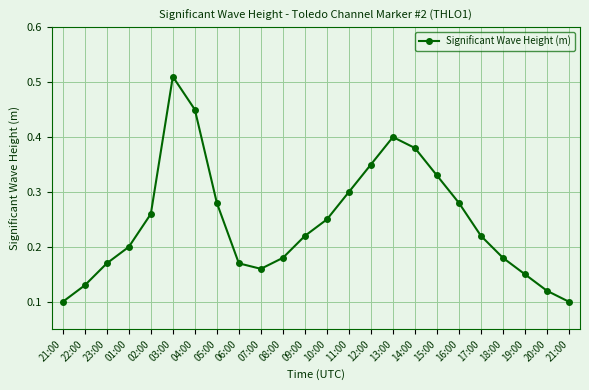

True or false: the data shows 0.4 at 14:00.

True